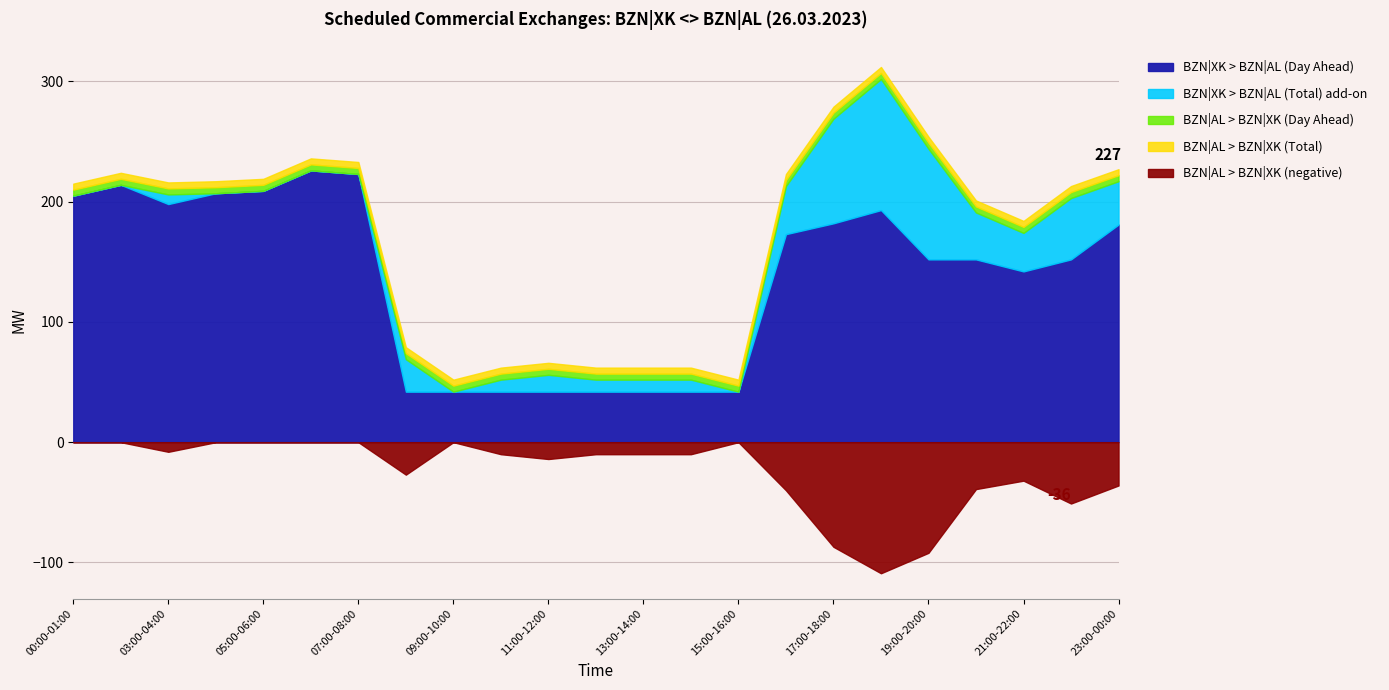

Does the chart display data point markers on the line(s)?

No